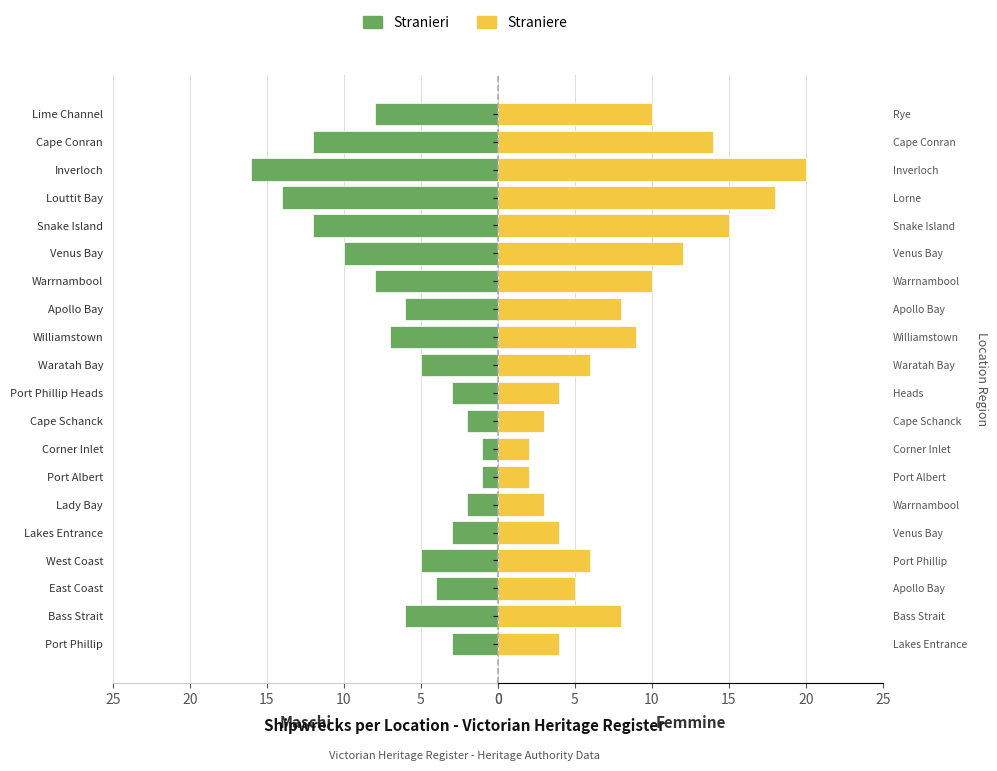

What is the label of the 18th bar from the right?

East Coast